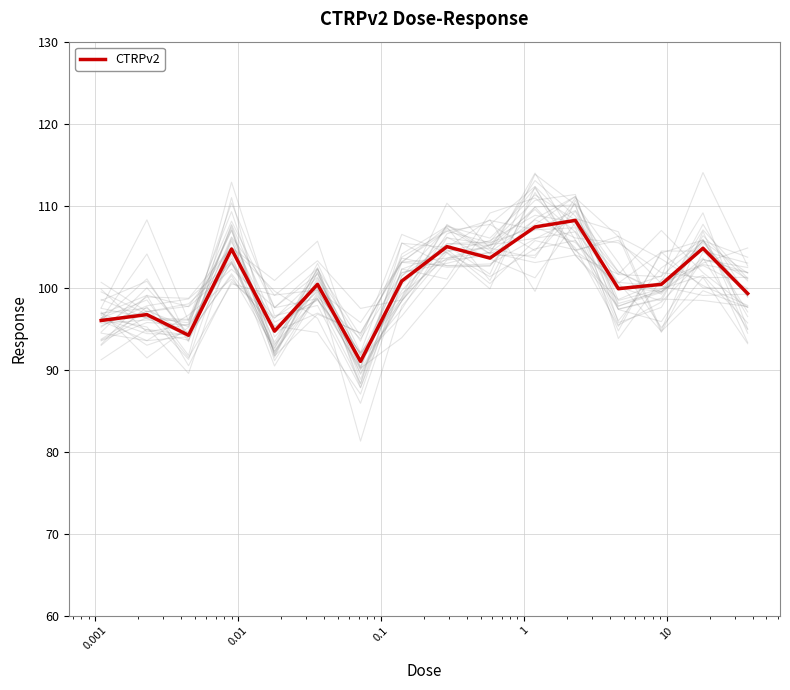

What is the greatest value displayed?

108.2